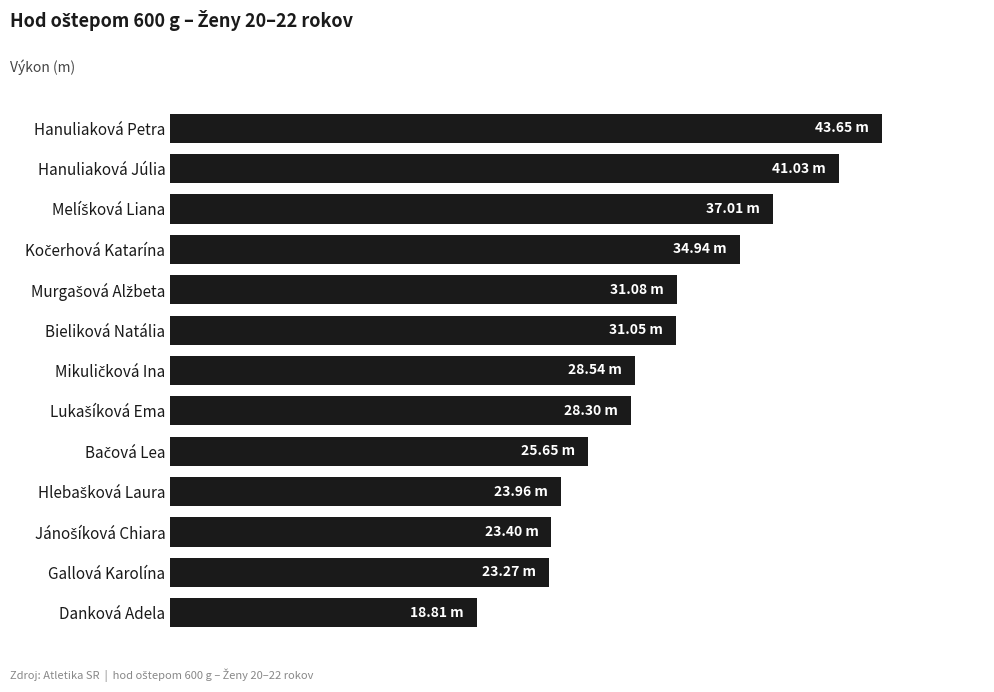

At which category does the chart reach its peak across all series?

Hanuliaková Petra